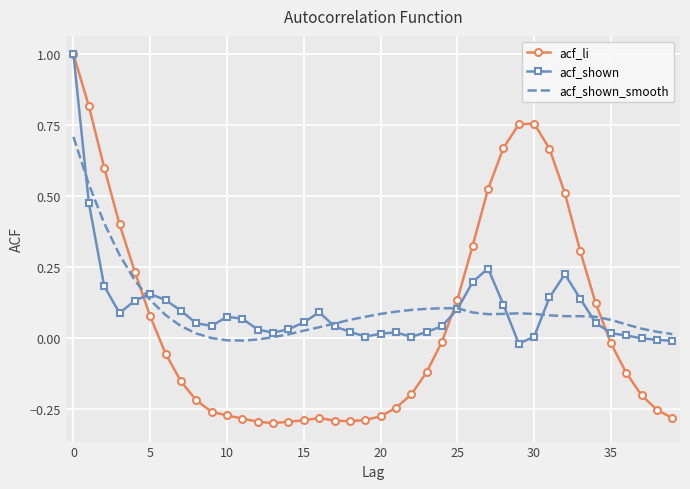

What is the maximum value shown in the chart?

1.0